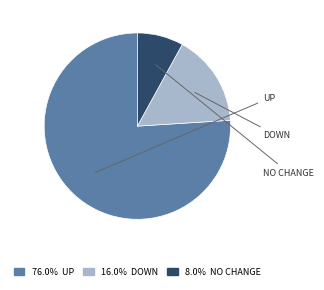

Is there a majority slice in this chart?

Yes